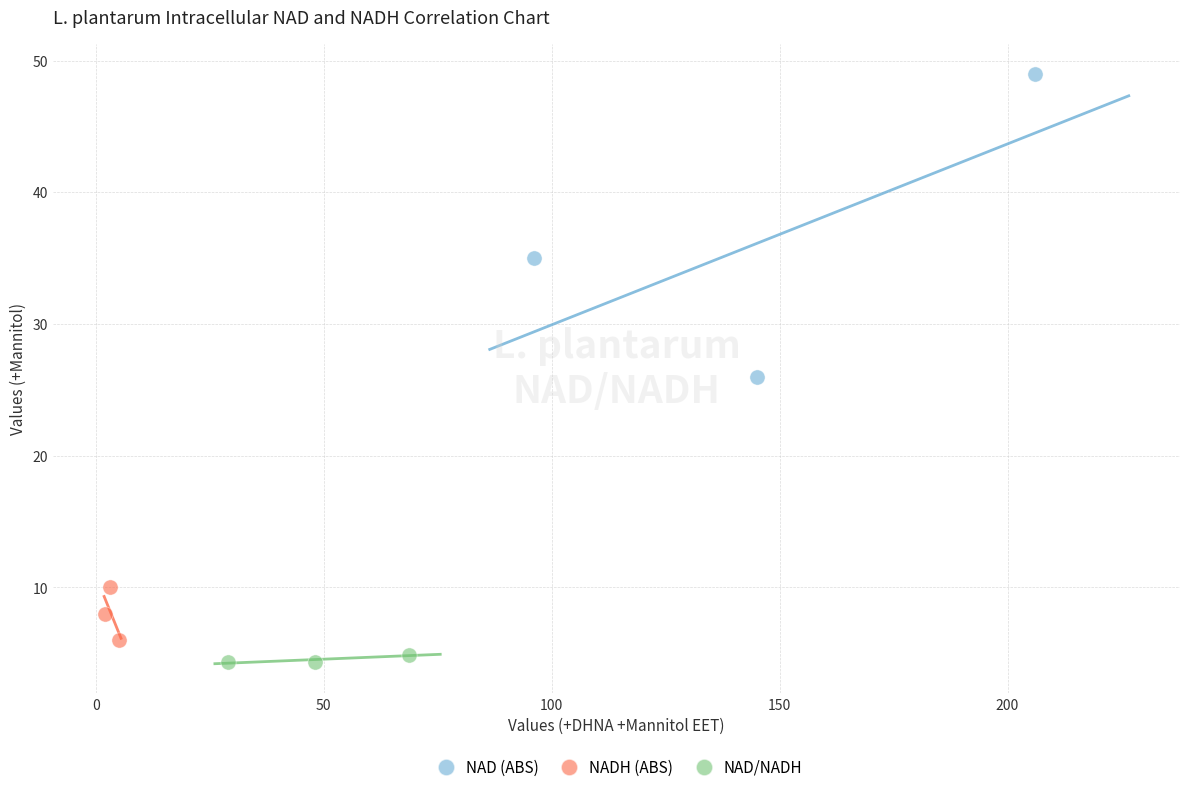

Which series has the widest spread of Y values?

NAD (ABS)